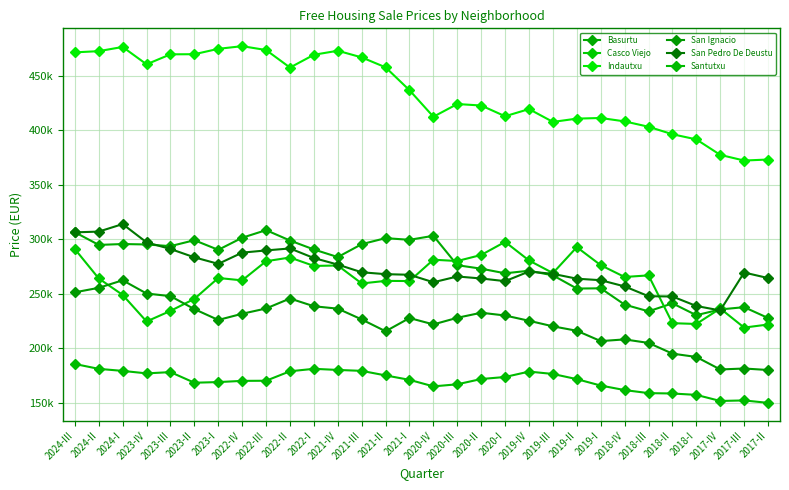

Reading right to left, list all the values displayed in this chart.

Basurtu: 2017-II=227992	2017-III=237913	2017-IV=235826	2018-I=230543	2018-II=241419	2018-III=234080	2018-IV=240248	2019-I=255204	2019-II=254989	2019-III=267106	2019-IV=271339	2020-I=268969	2020-II=273199	2020-III=276406	2020-IV=303369	2021-I=299687	2021-II=301229	2021-III=295689	2021-IV=283863	2022-I=290818	2022-II=299051	2022-III=308565	2022-IV=301588	2023-I=290495	2023-II=299326	2023-III=293892	2023-IV=295423	2024-I=295822	2024-II=295018	2024-III=306670
Casco Viejo: 2017-II=221994	2017-III=219176	2017-IV=236689	2018-I=222504	2018-II=223225	2018-III=267068	2018-IV=265599	2019-I=276408	2019-II=292967	2019-III=269173	2019-IV=280734	2020-I=297806	2020-II=285800	2020-III=280242	2020-IV=281436	2021-I=261863	2021-II=262022	2021-III=259650	2021-IV=276141	2022-I=275746	2022-II=283449	2022-III=280064	2022-IV=262489	2023-I=264683	2023-II=245519	2023-III=234499	2023-IV=224776	2024-I=249146	2024-II=264240	2024-III=291182
Indautxu: 2017-II=373353	2017-III=372401	2017-IV=377589	2018-I=391812	2018-II=396530	2018-III=403400	2018-IV=408331	2019-I=411445	2019-II=410856	2019-III=407855	2019-IV=419610	2020-I=413045	2020-II=422880	2020-III=424248	2020-IV=412599	2021-I=436906	2021-II=457910	2021-III=467019	2021-IV=473124	2022-I=469431	2022-II=457688	2022-III=473790	2022-IV=477323	2023-I=474877	2023-II=469944	2023-III=469842	2023-IV=460676	2024-I=476603	2024-II=472748	2024-III=471640
San Ignacio: 2017-II=180270	2017-III=181642	2017-IV=180755	2018-I=192238	2018-II=195272	2018-III=205111	2018-IV=208338	2019-I=206785	2019-II=216271	2019-III=220326	2019-IV=225424	2020-I=230269	2020-II=232799	2020-III=228170	2020-IV=222091	2021-I=227942	2021-II=215794	2021-III=226653	2021-IV=236545	2022-I=238749	2022-II=245852	2022-III=236702	2022-IV=231864	2023-I=226158	2023-II=236128	2023-III=248019	2023-IV=250425	2024-I=262581	2024-II=255651	2024-III=251534
San Pedro De Deustu: 2017-II=264614	2017-III=269689	2017-IV=234917	2018-I=238982	2018-II=247698	2018-III=247960	2018-IV=256954	2019-I=262646	2019-II=264030	2019-III=268466	2019-IV=270610	2020-I=261773	2020-II=264214	2020-III=266055	2020-IV=260757	2021-I=267624	2021-II=268187	2021-III=269915	2021-IV=276972	2022-I=282978	2022-II=291779	2022-III=289960	2022-IV=287930	2023-I=277632	2023-II=283623	2023-III=291268	2023-IV=297367	2024-I=314117	2024-II=307228	2024-III=306535
Santutxu: 2017-II=150127	2017-III=152367	2017-IV=151870	2018-I=157446	2018-II=158720	2018-III=159058	2018-IV=161860	2019-I=165999	2019-II=171884	2019-III=176635	2019-IV=178812	2020-I=173862	2020-II=171996	2020-III=167161	2020-IV=165246	2021-I=171241	2021-II=175297	2021-III=179477	2021-IV=180330	2022-I=181356	2022-II=179112	2022-III=170420	2022-IV=170298	2023-I=169188	2023-II=168603	2023-III=178338	2023-IV=177172	2024-I=179454	2024-II=181317	2024-III=185785